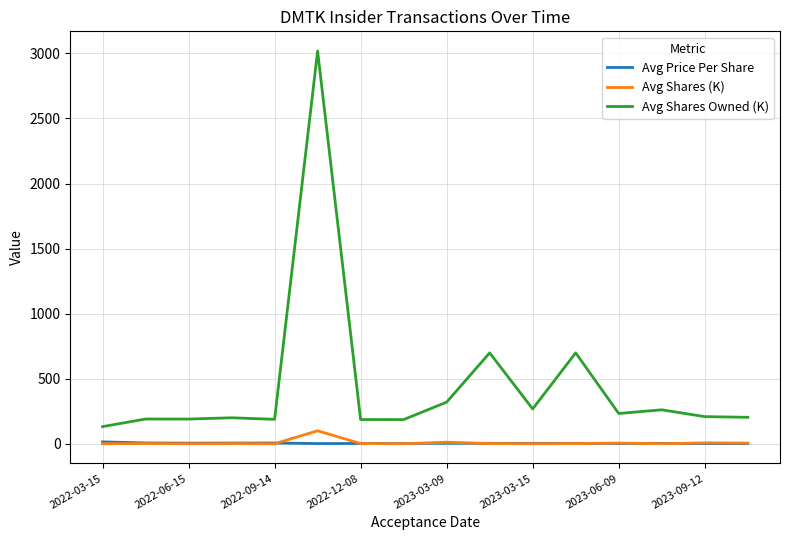

True or false: Avg Shares Owned (K) and Avg Shares (K) intersect in this chart.

False